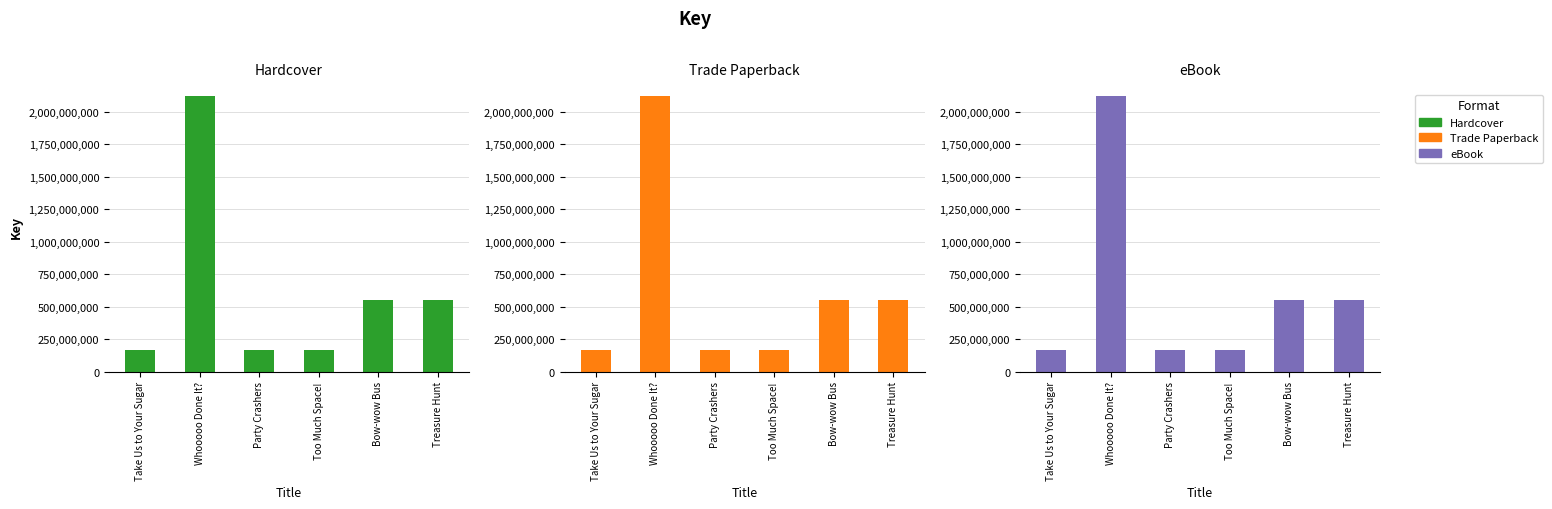

Does the chart contain any negative values?

No